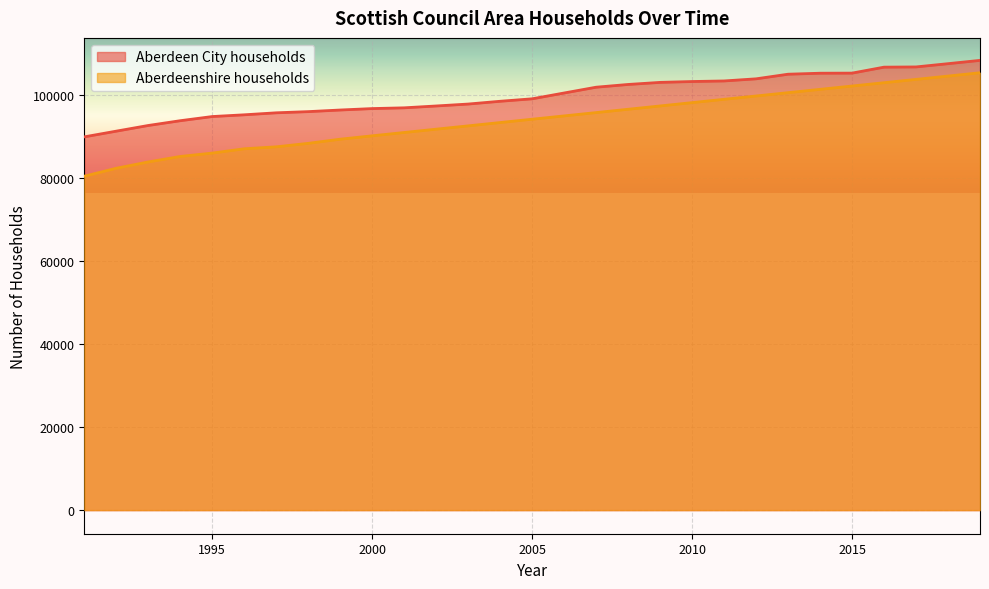

Which has a higher value, 1997 or 2018?

2018